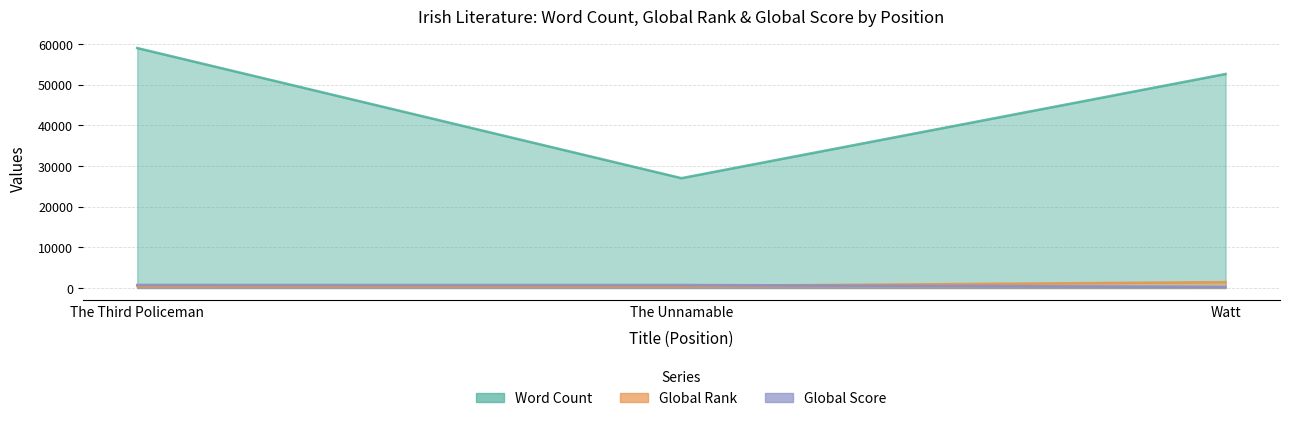

What is the sum of all Word Count values?

138622